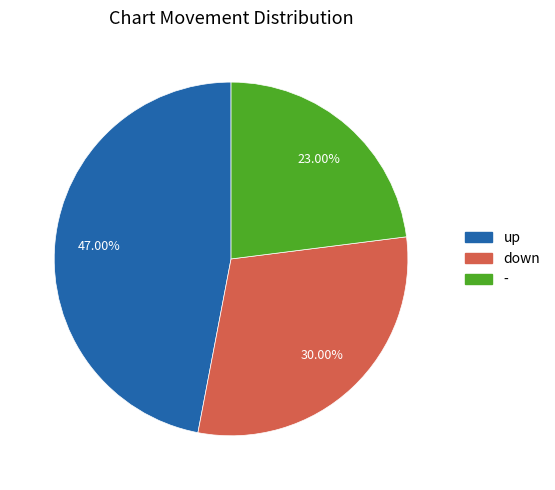

Is there any slice that represents more than half of the pie?

No